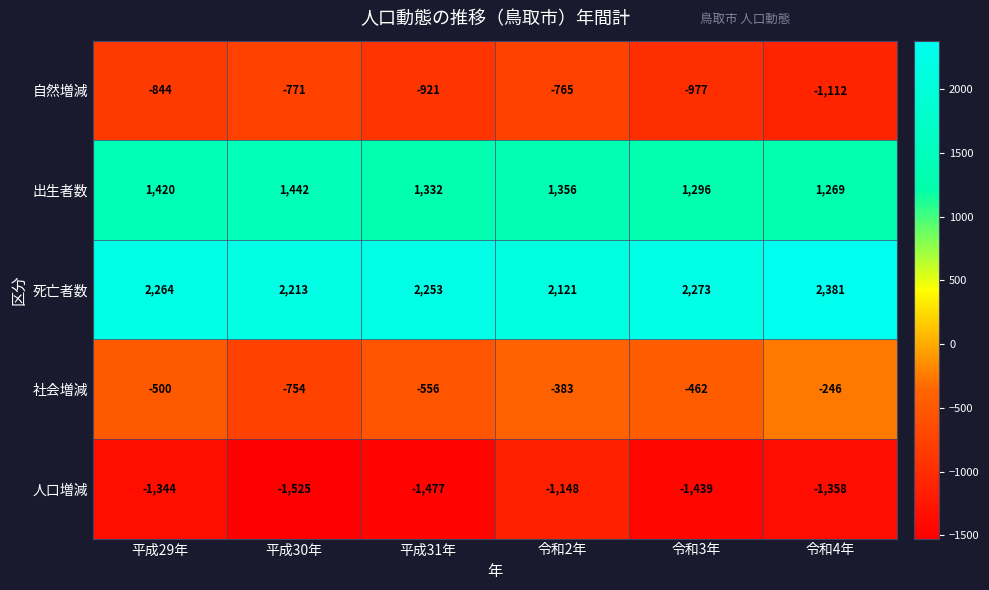

Count the number of categories in the chart.

6